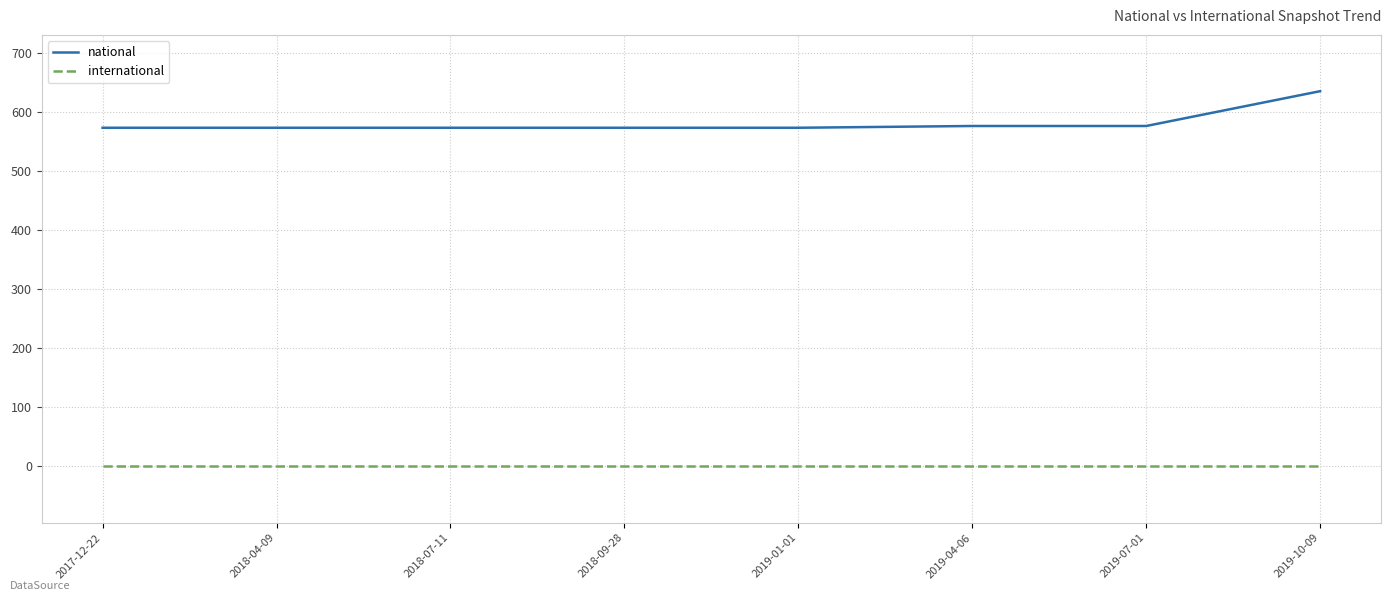

List the series in order of their peak value, highest first.

national, international